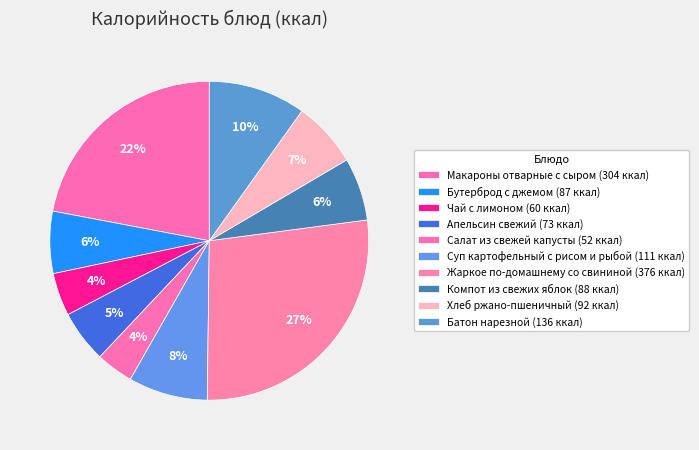

What is the ratio of the value at Хлеб ржано-пшеничный to the value at Батон нарезной?

0.7